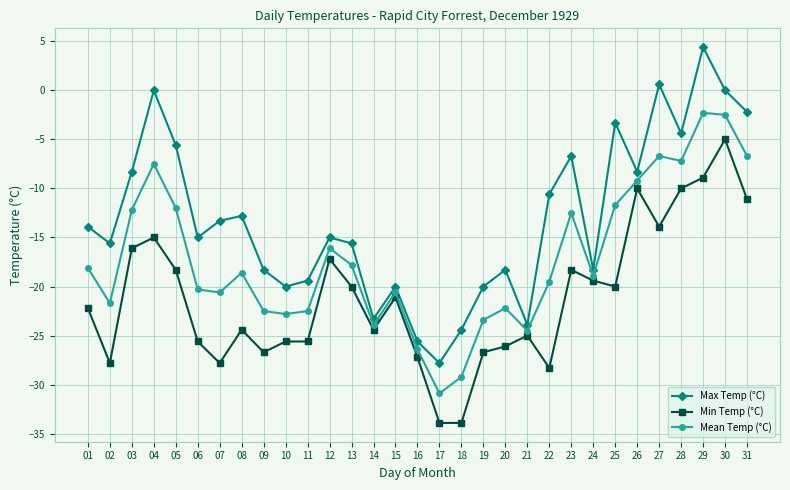

Between 05 and 23, which series saw the biggest shift?

Max Temp (°C)